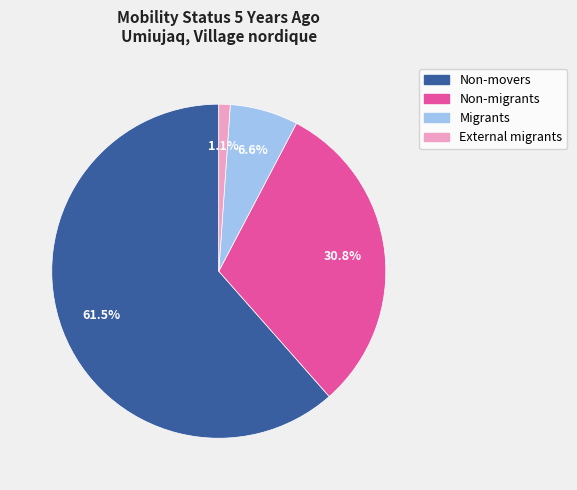

What percentage do Migrants and Non-migrants together represent?

37.4%